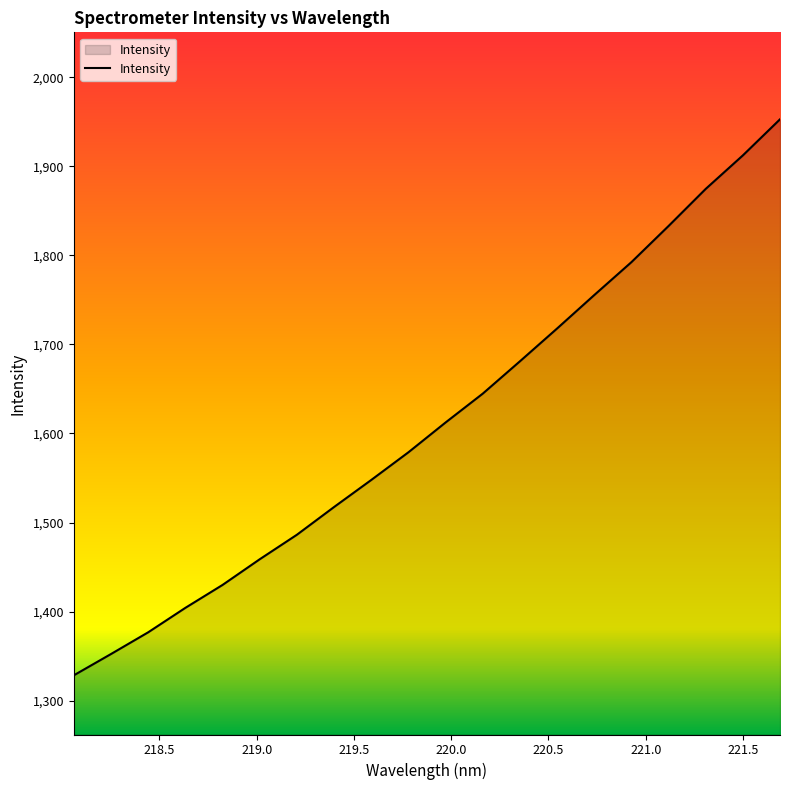

What is the smallest value displayed?

1328.5